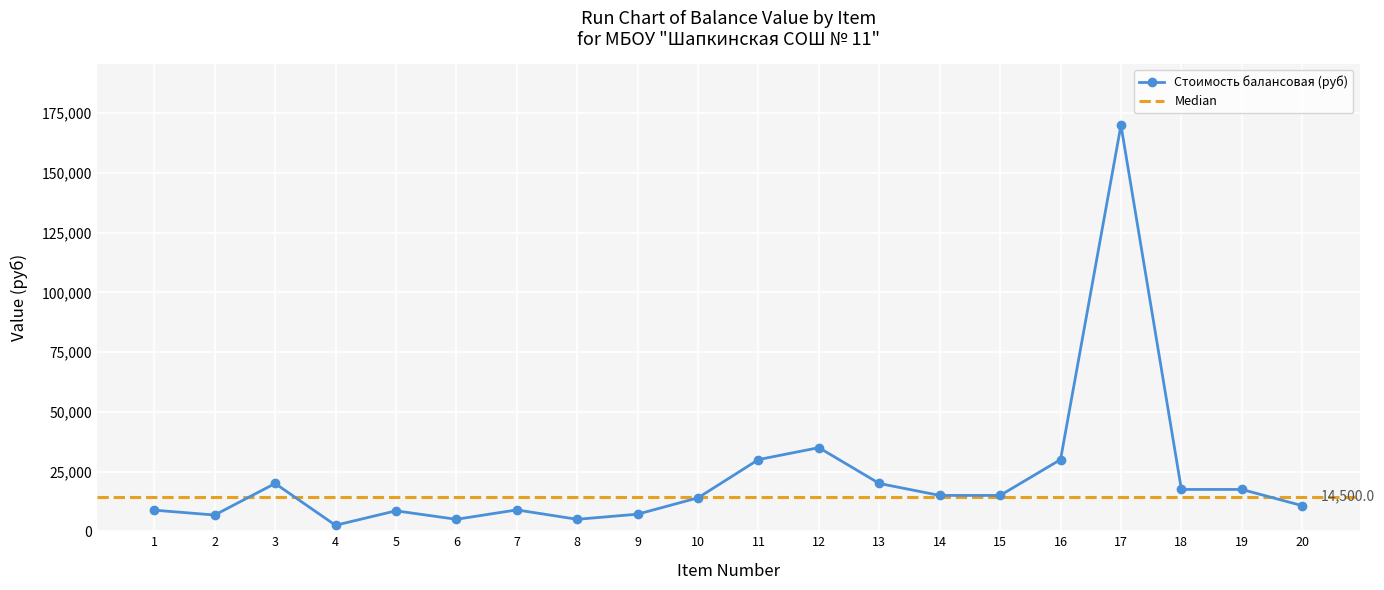

At which category does Стоимость балансовая (руб) reach its first local peak?

3